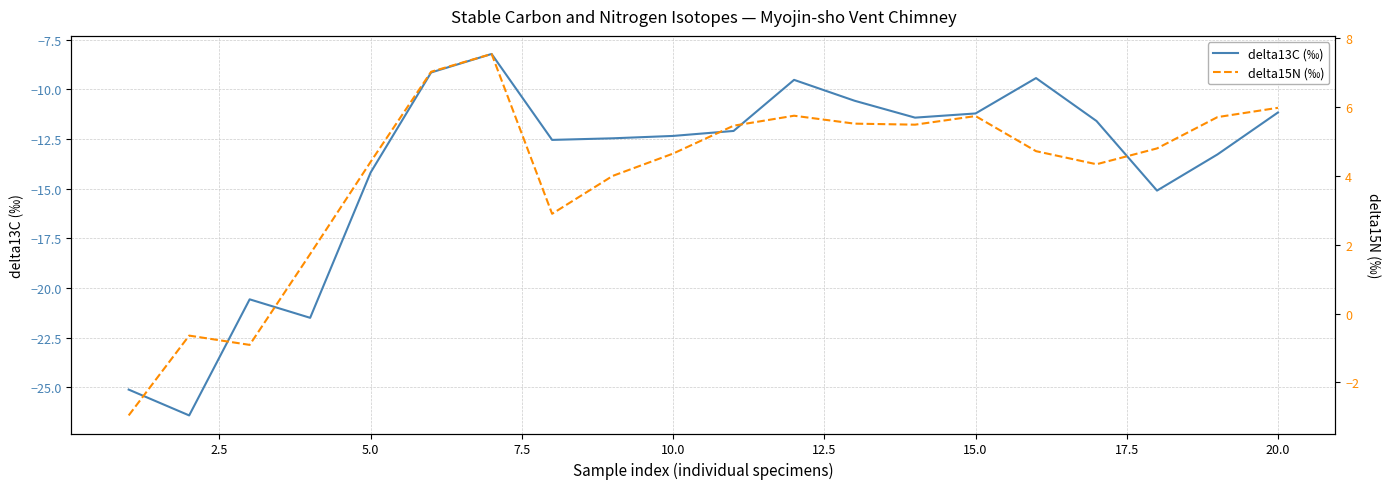

True or false: delta15N (‰) and delta13C (‰) cross at least once.

False